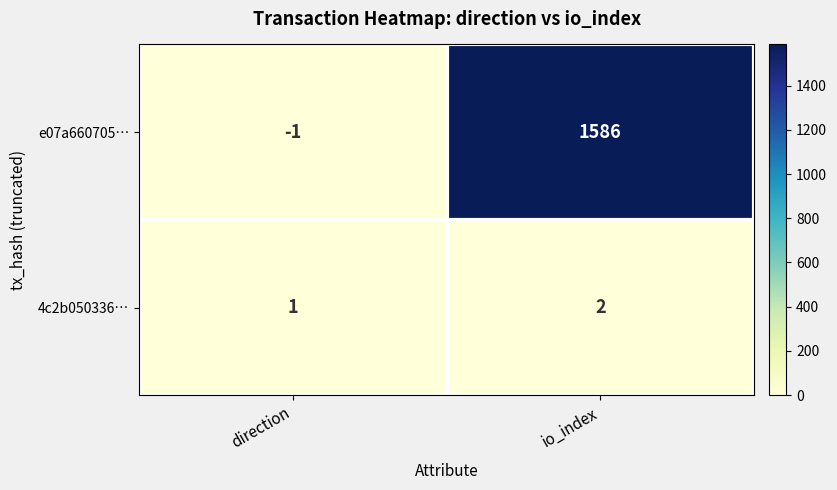

Rank the series at io_index from lowest to highest value.

4c2b050336…, e07a660705…